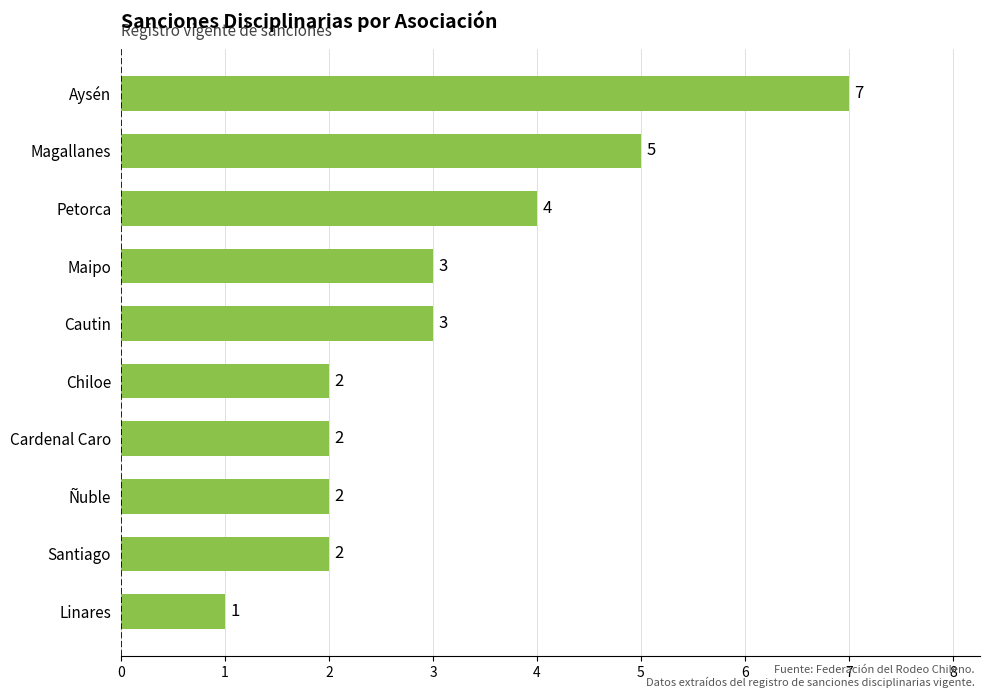

What is the maximum value shown in the chart?

7